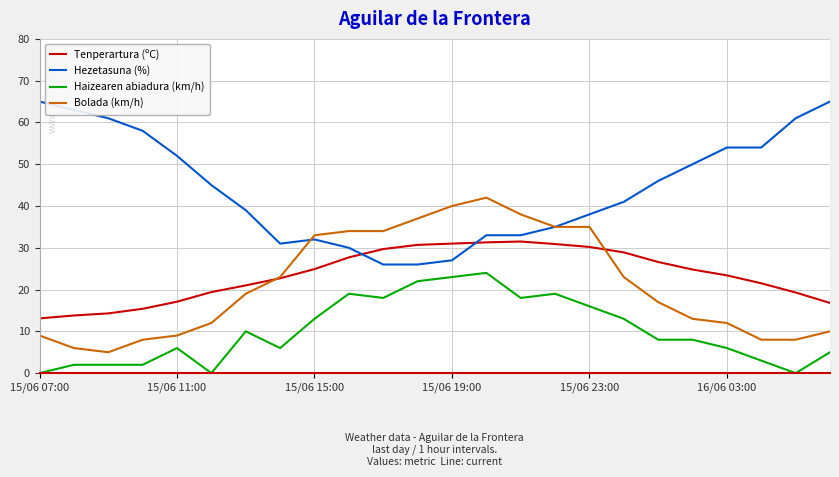

List the series in order of their peak value, lowest first.

Haizearen abiadura (km/h), Tenperartura (ºC), Bolada (km/h), Hezetasuna (%)